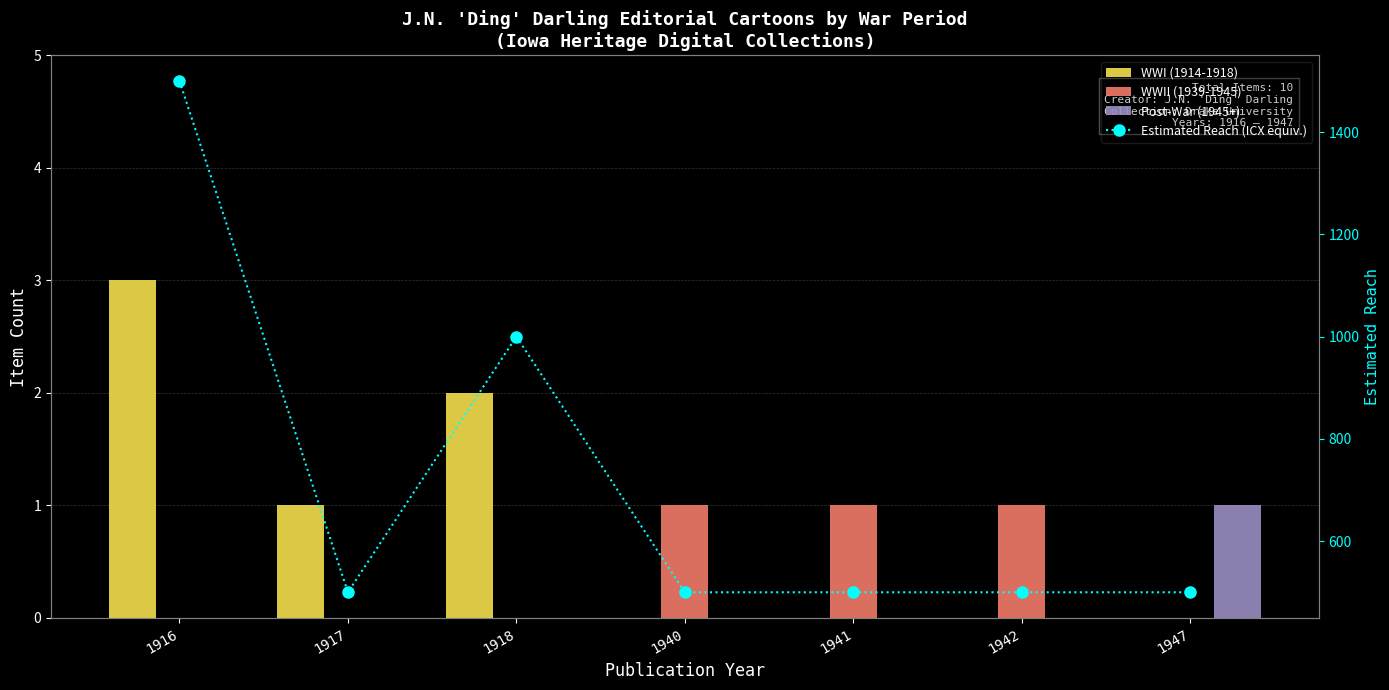

The value of Post-War (1945+) at 1916 is 0. True or false?

True